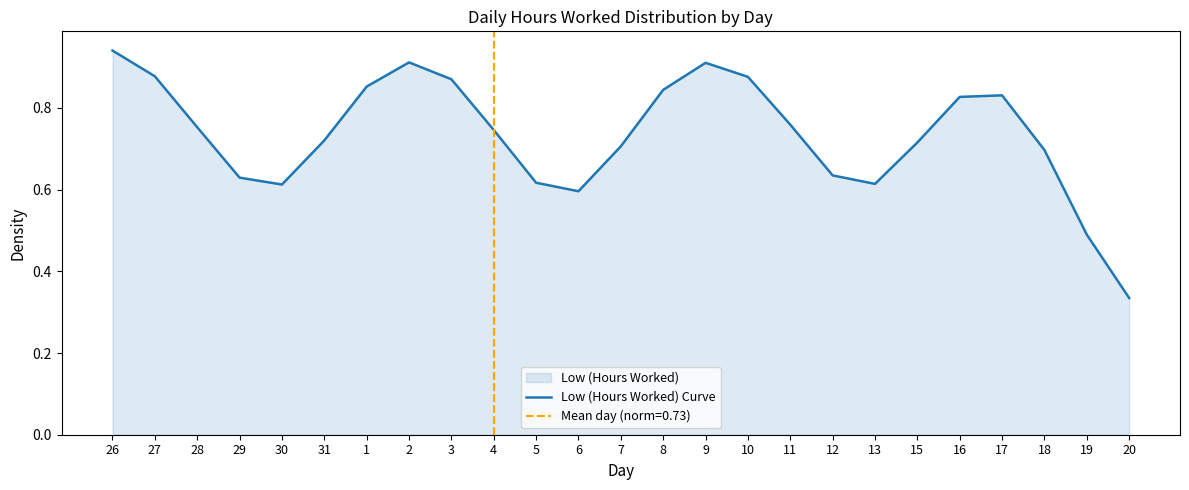

What is the change in value from 26 to 4?

-0.2